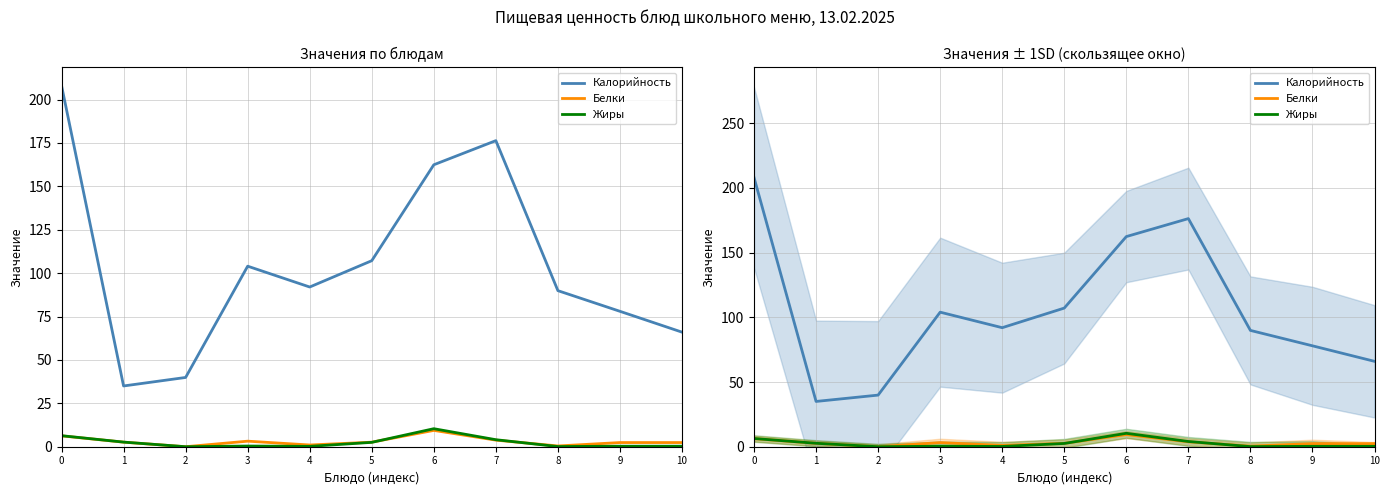

Rank the series at 5 from highest to lowest value.

Калорийность, Белки, Жиры